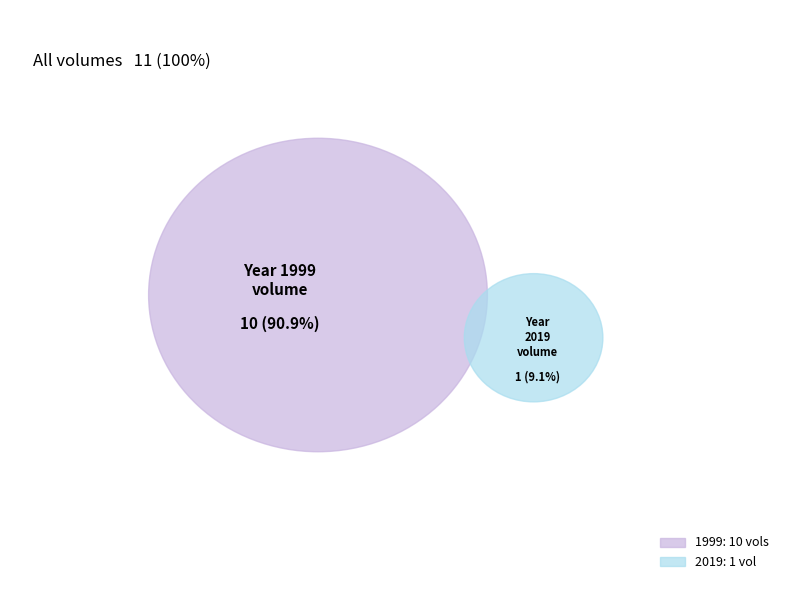

What portion of the pie excludes 1999?

9.1%